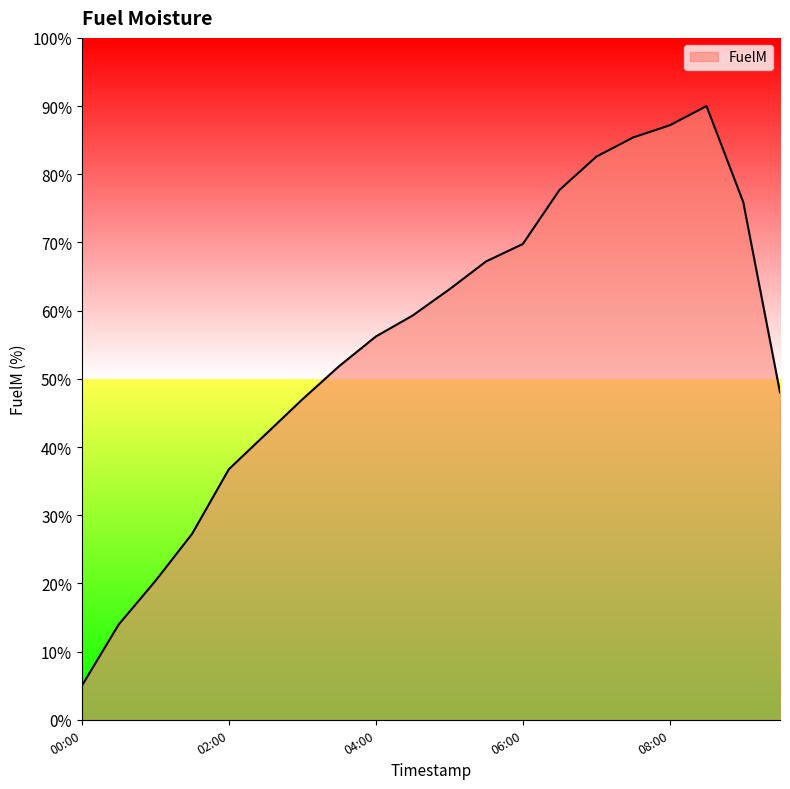

What is the smallest value displayed?

5.0